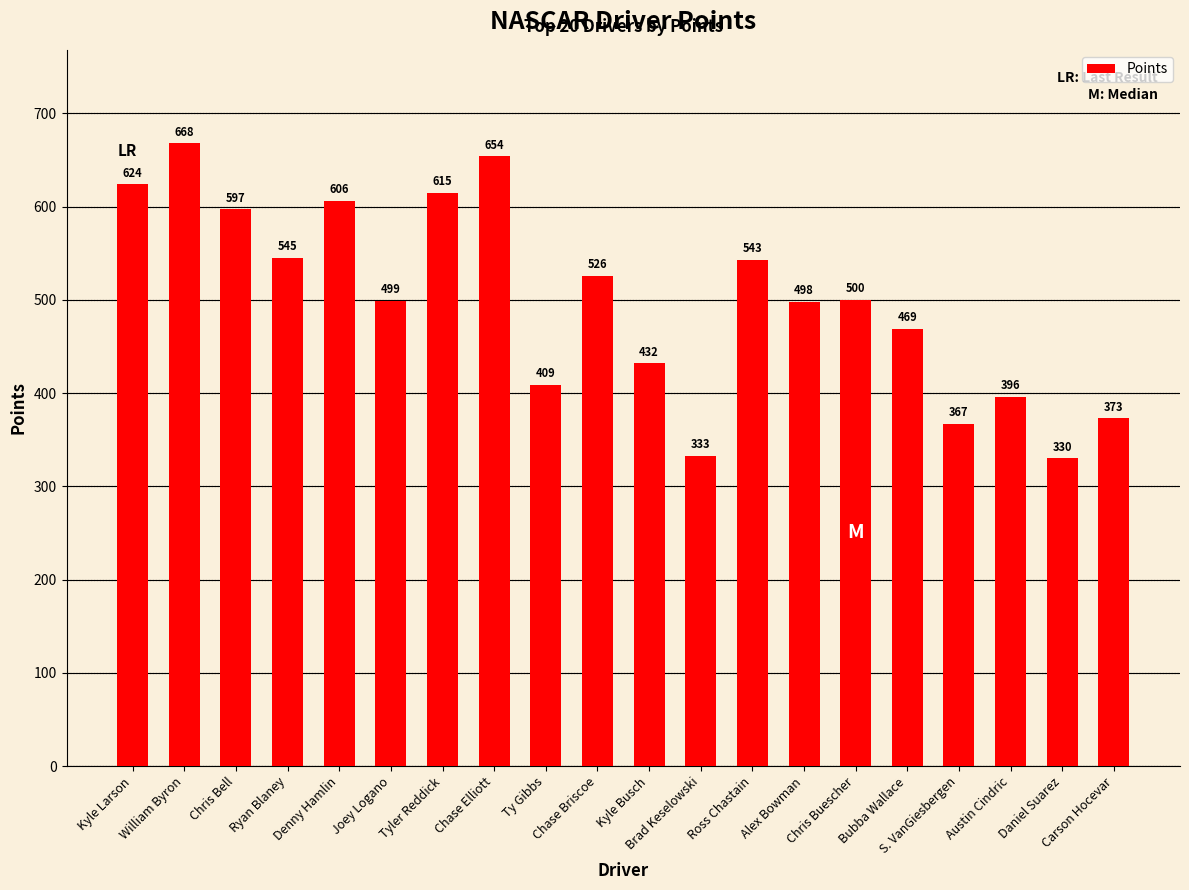

What is the greatest value displayed?

668